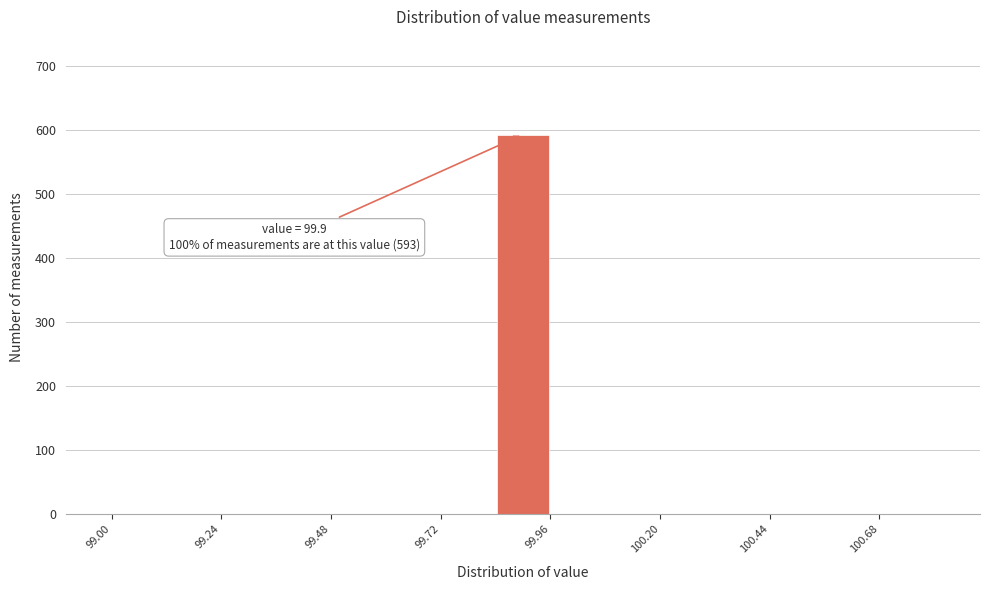

Read against the x-axis, roughly where is the centre of the tallest bar?

99.90